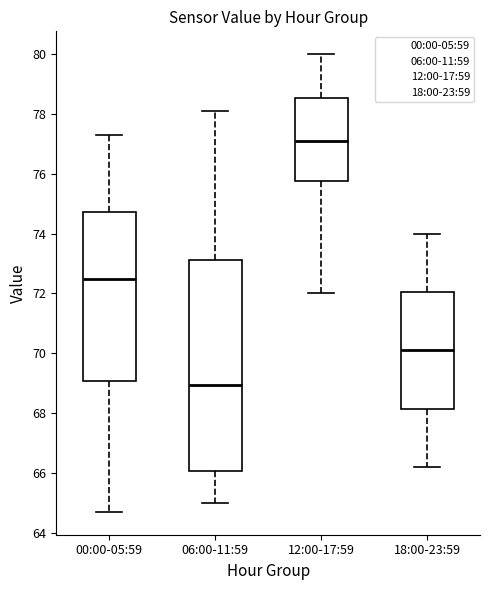

Which box is the tallest, from its lower edge to its upper edge?

06:00-11:59